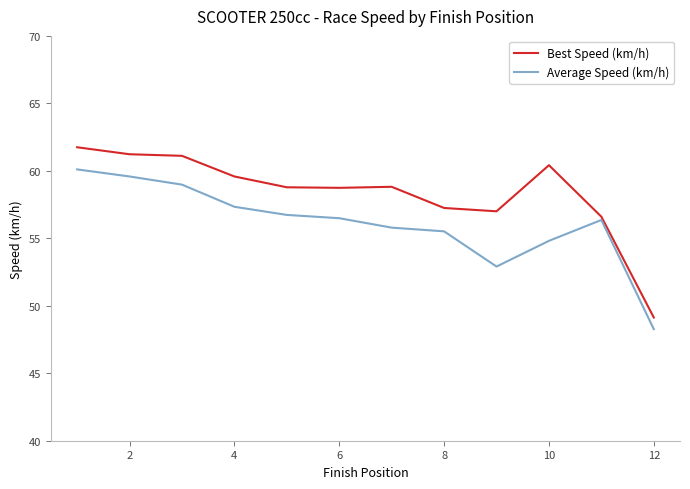

List the series in order of their overall mean, highest first.

Best Speed (km/h), Average Speed (km/h)